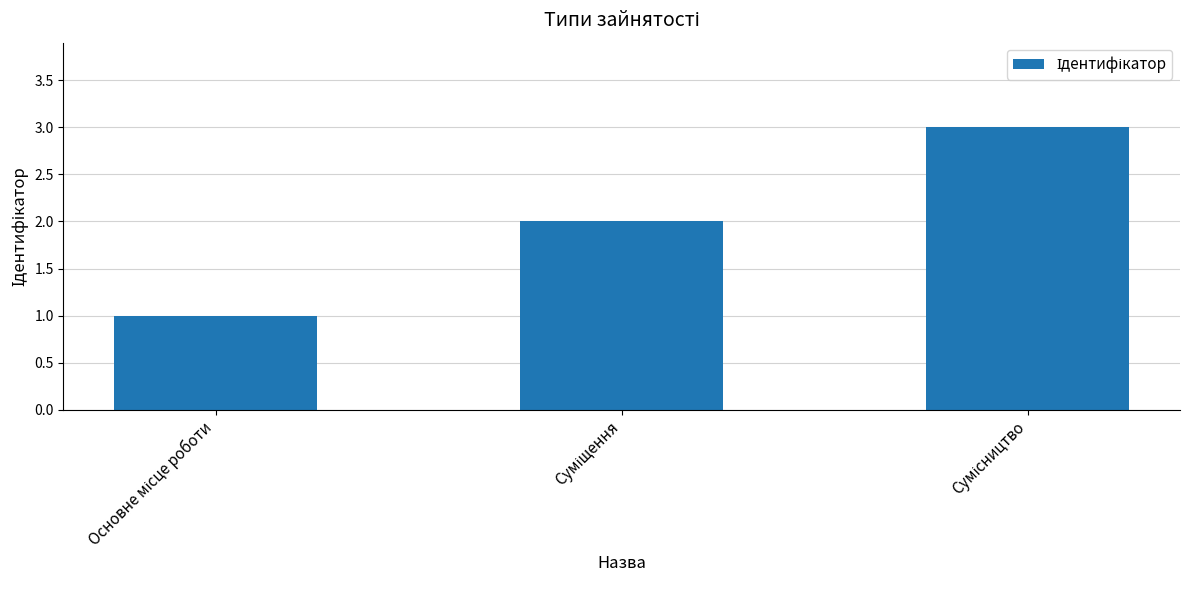

What is the greatest value displayed?

3